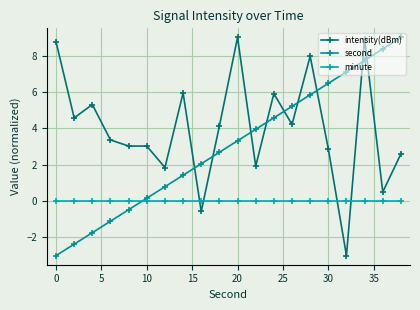

Rank the series by their average value, from lowest to highest.

minute, second, intensity(dBm)